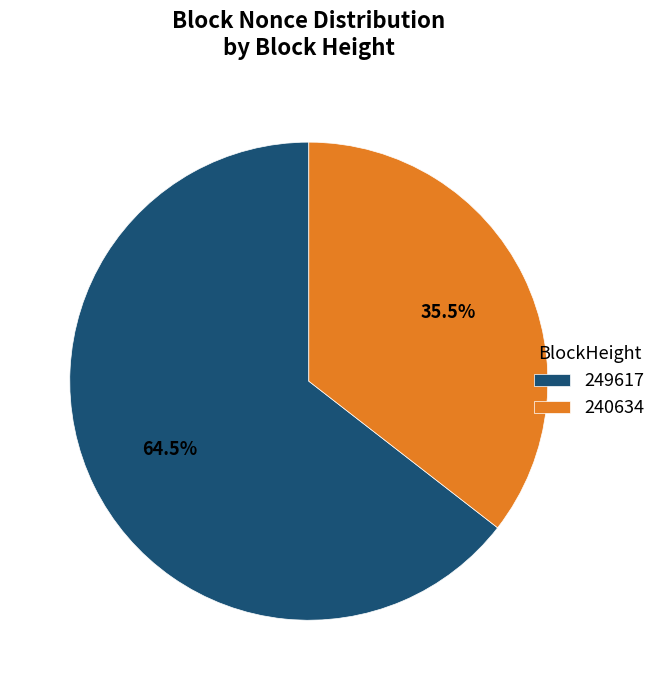

What is the smallest slice in the pie chart?

240634